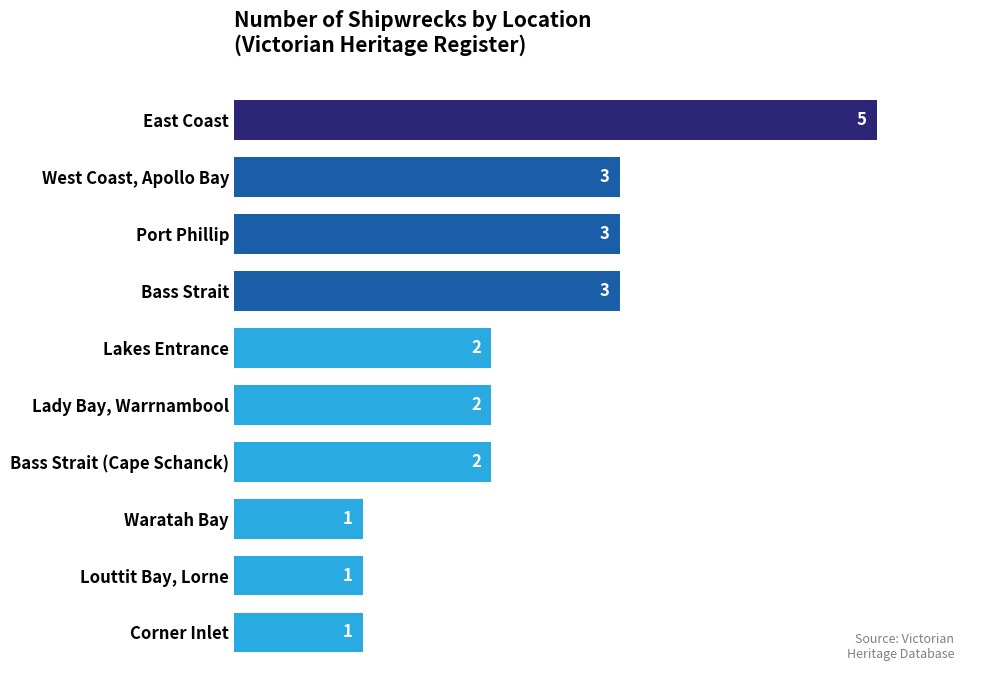

The chart shows a value of 2 at Louttit Bay, Lorne. True or false?

False